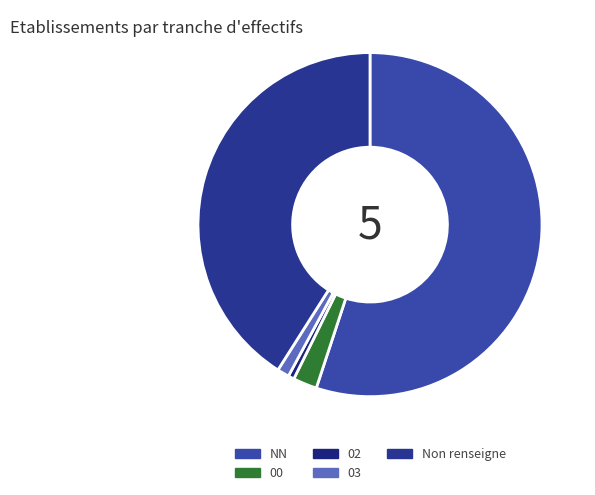

Is NN the majority of the pie?

Yes